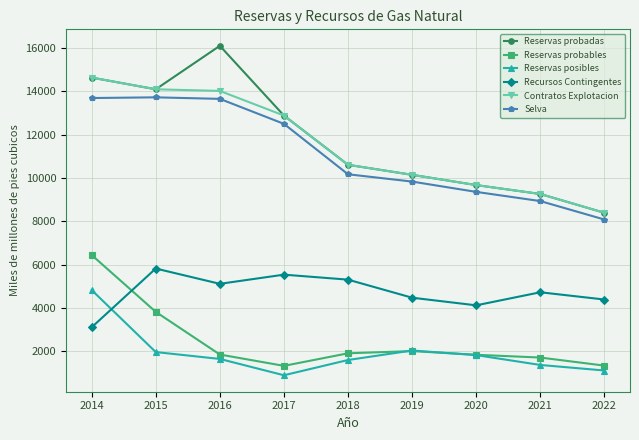

The value of Recursos Contingentes at 2015 is 8691.5. True or false?

False